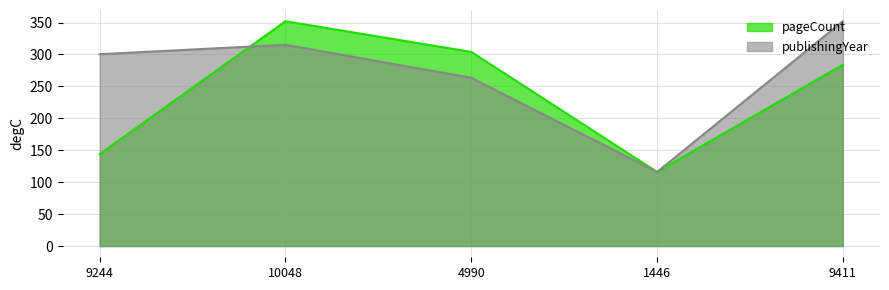

Rank the series by their maximum value, from highest to lowest.

pageCount, publishingYear